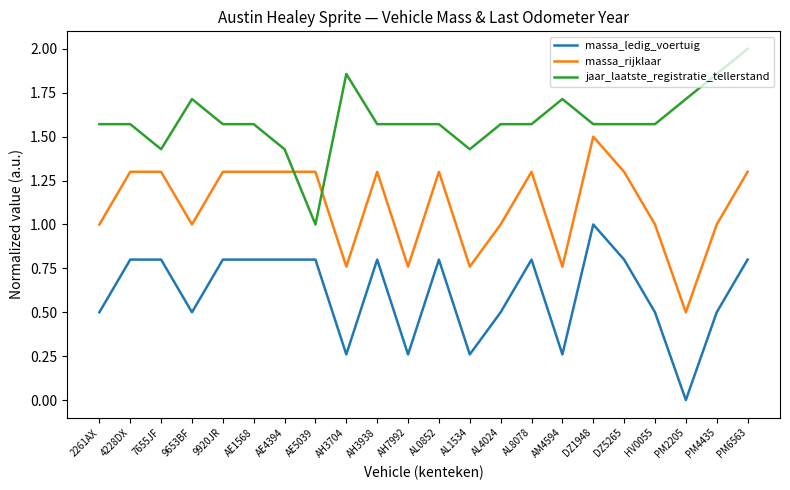

What position from the left is 9653BF?

4